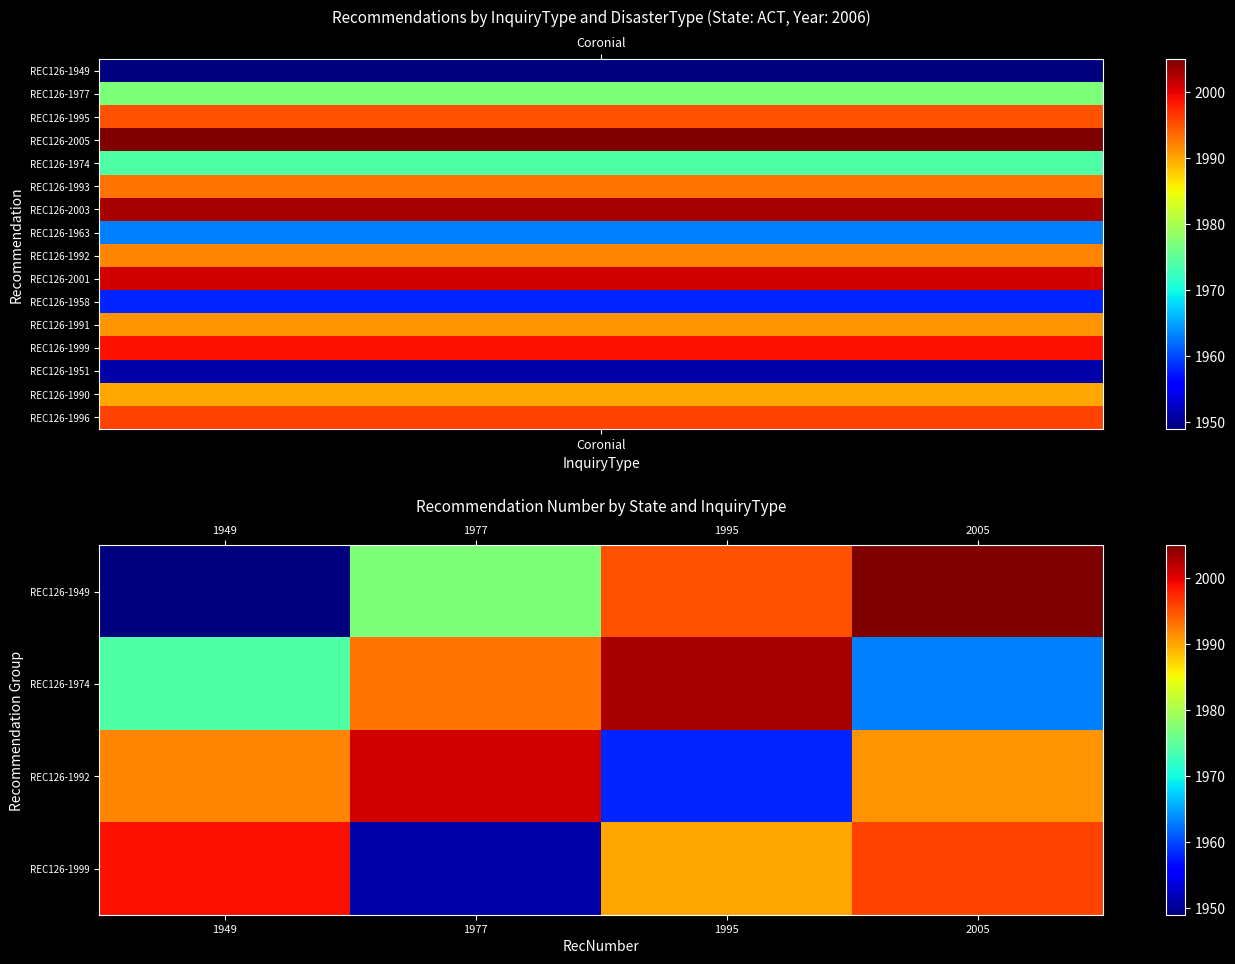

Count the number of data series in this chart.

4